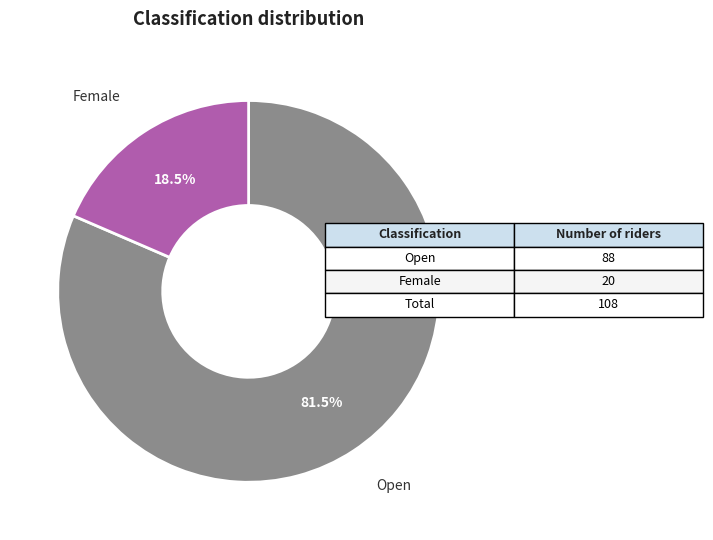

What is the largest slice in the pie chart?

Open